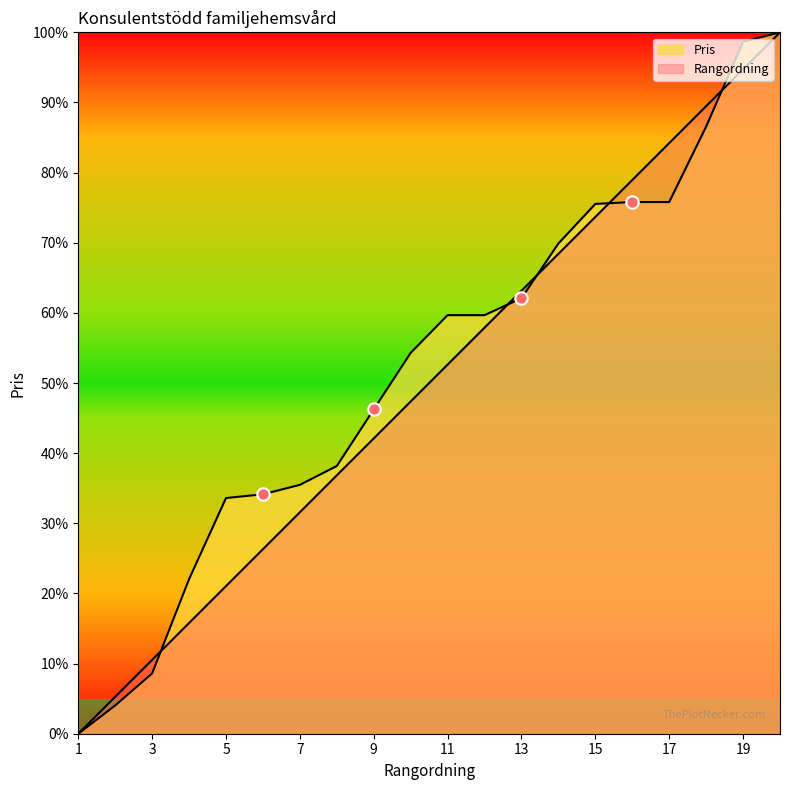

What are all the series names shown in the legend?

Rangordning, Pris